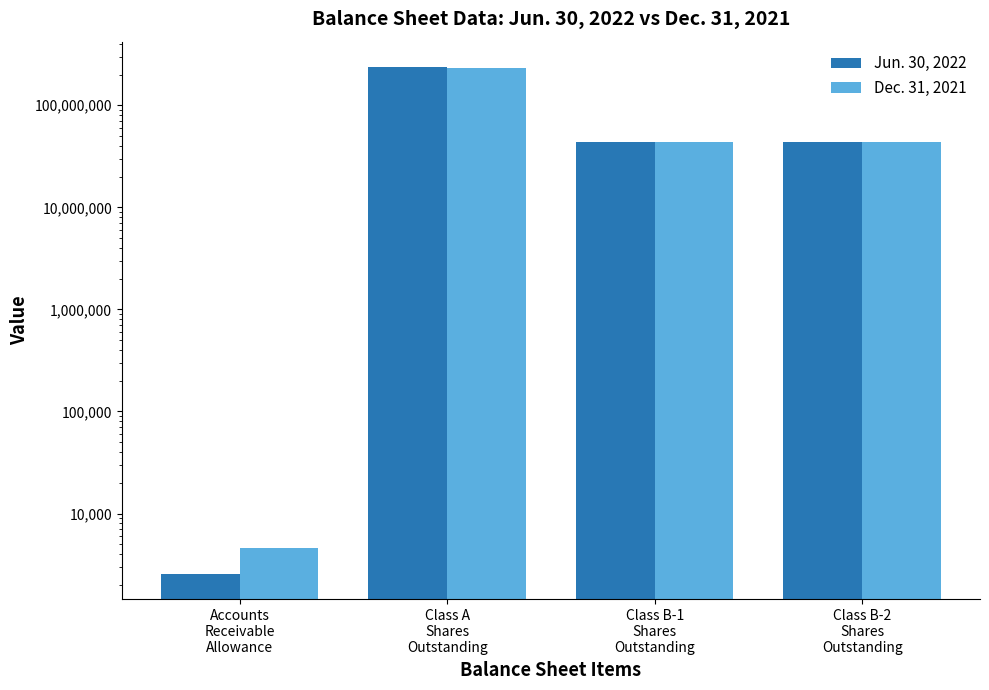

Where does the Jun. 30, 2022 series first go above 44049523?

Class A
Shares
Outstanding